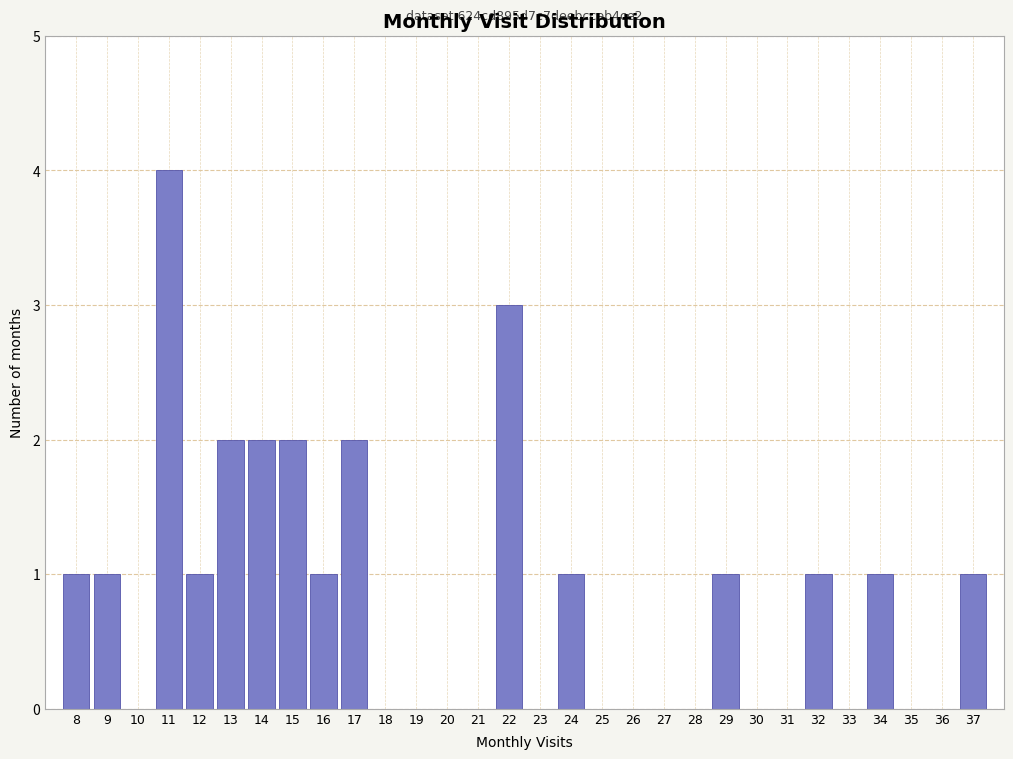

Reading right to left, extract all data points from this chart.

37=1	36=0	35=0	34=1	33=0	32=1	31=0	30=0	29=1	28=0	27=0	26=0	25=0	24=1	23=0	22=3	21=0	20=0	19=0	18=0	17=2	16=1	15=2	14=2	13=2	12=1	11=4	10=0	9=1	8=1